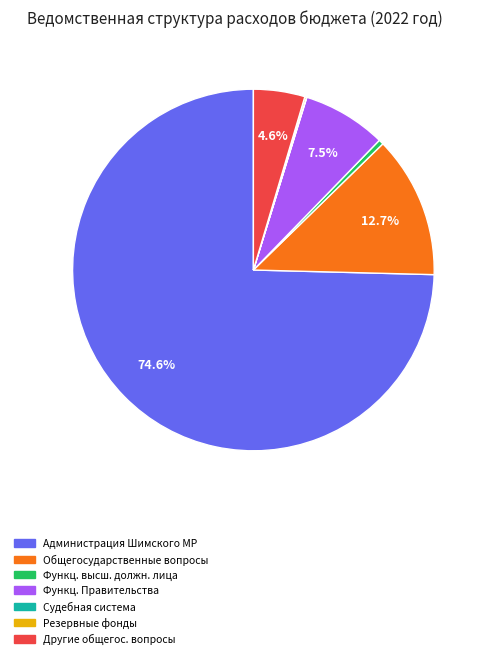

Is there any slice that represents more than half of the pie?

Yes